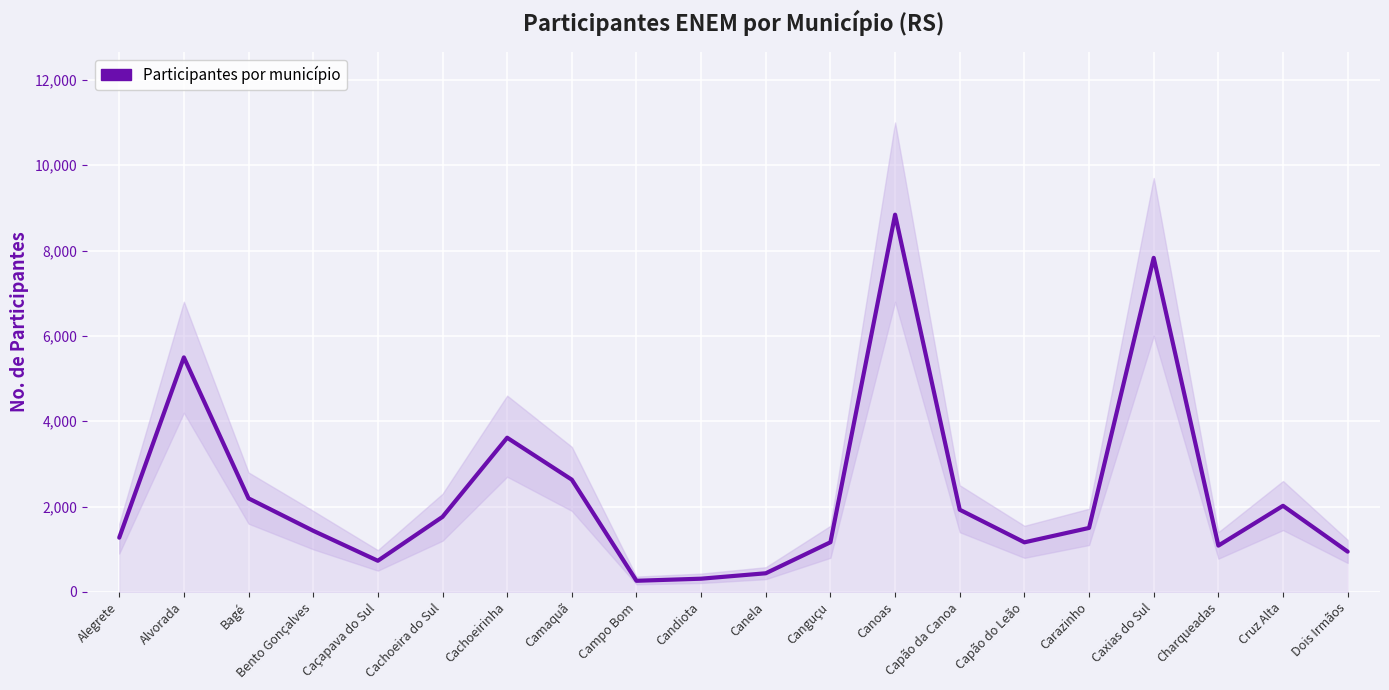

What is the difference between the values at Cruz Alta and Alegrete?

747